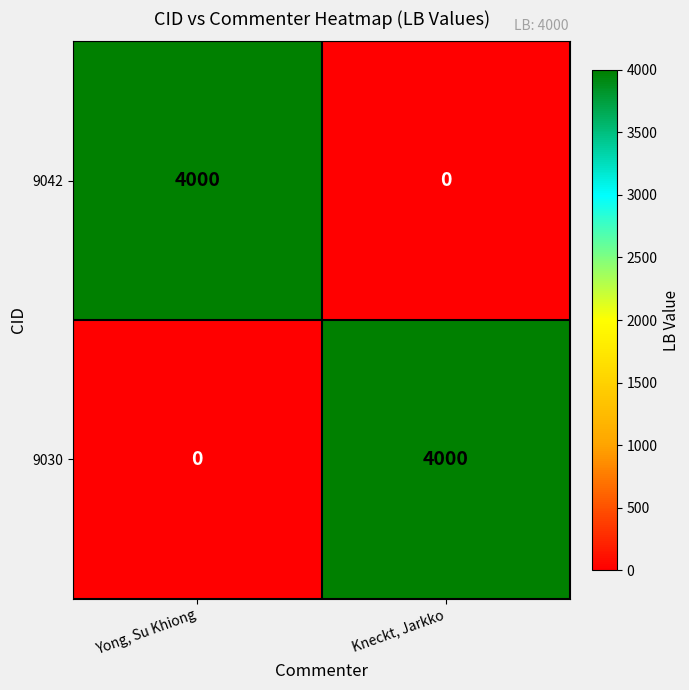

At how many categories does at least one series exceed 1592?

2